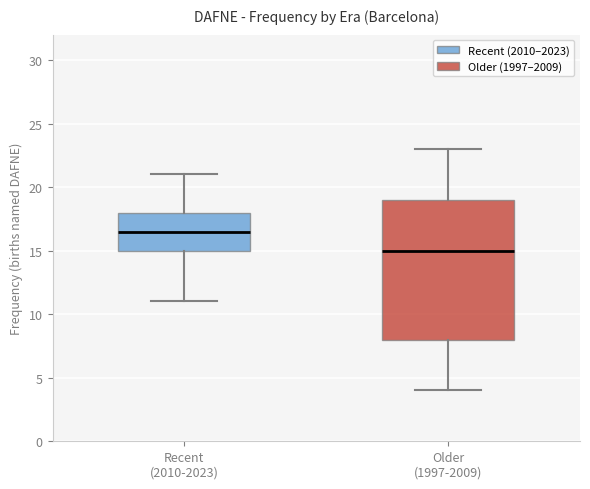

Comparing the boxes themselves (not the whiskers), which one is the tallest?

Older (1997-2009)